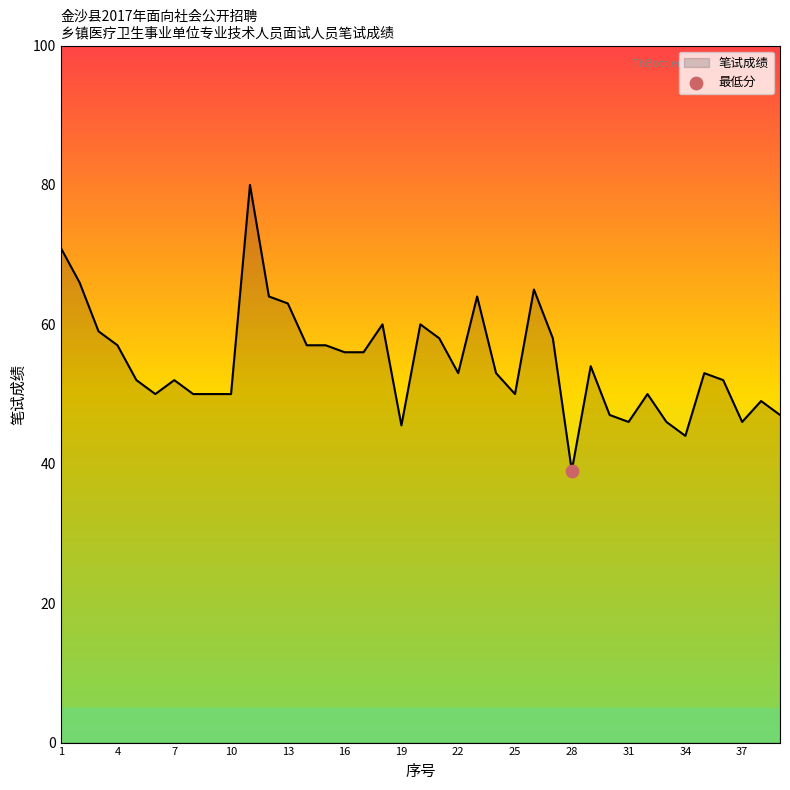

What is the greatest value displayed?

80.0